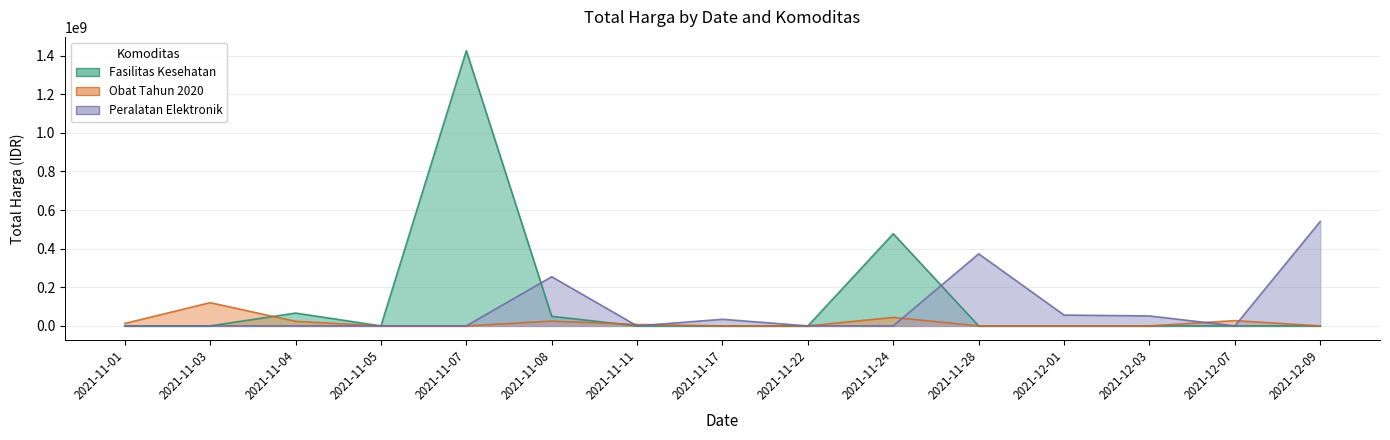

How many interior local peaks does the Obat Tahun 2020 series have?

4